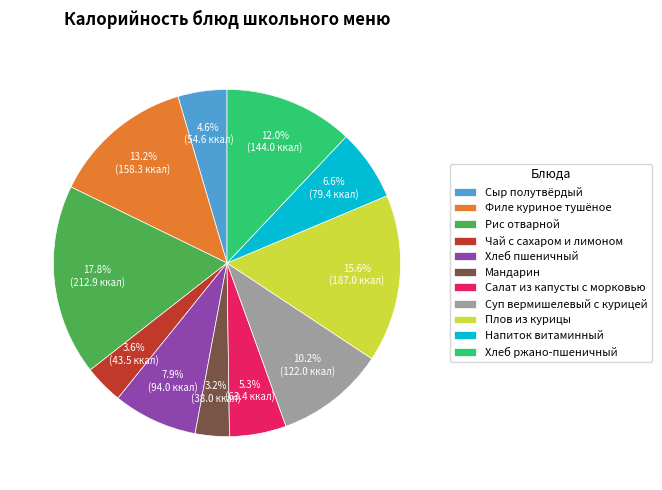

Count the number of slices in the pie.

11